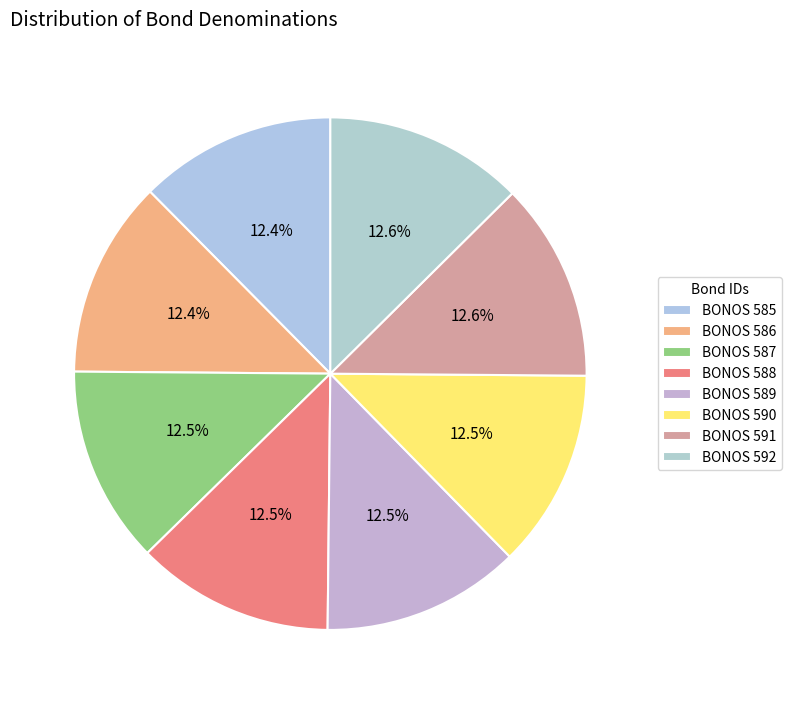

How many segments does this pie chart have?

8